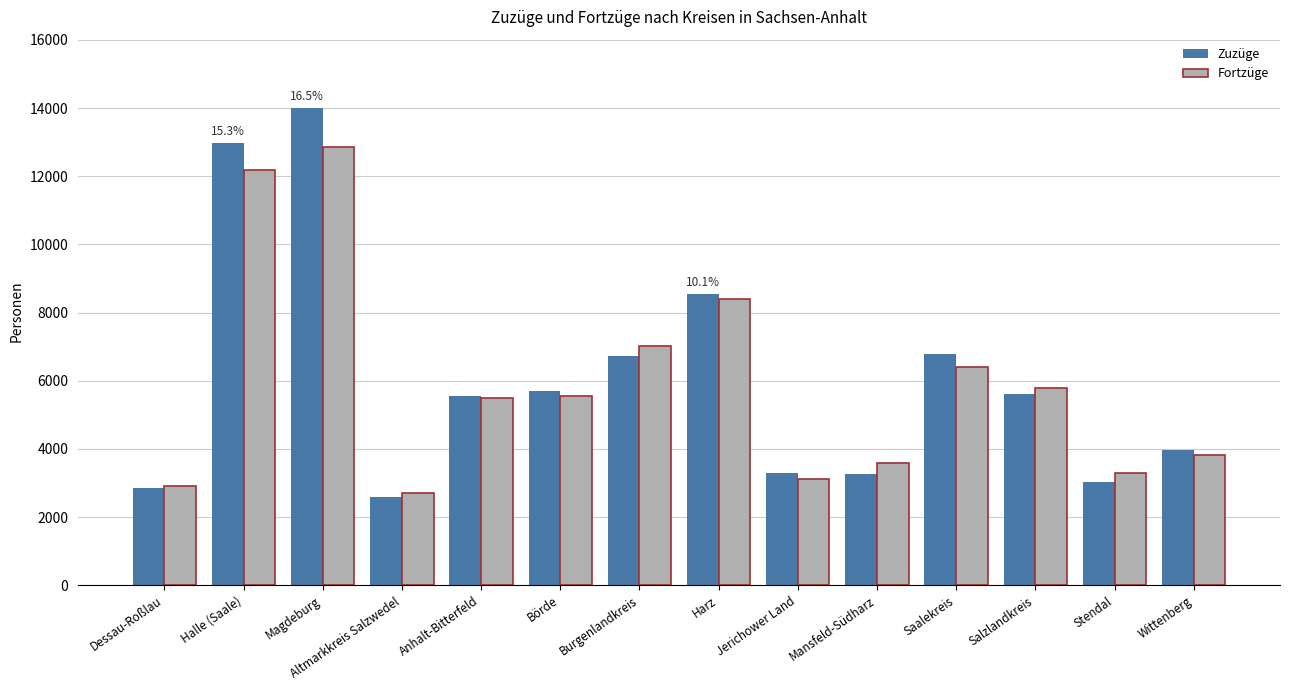

Which category has the highest value in the Zuzüge series?

Magdeburg